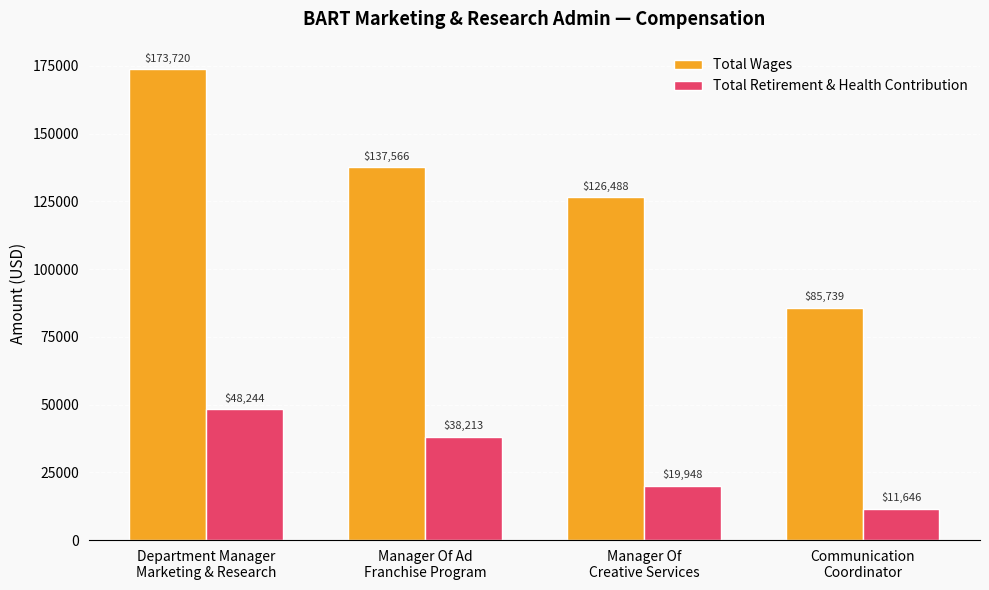

At which label is Total Retirement & Health Contribution closest to 29945?

Manager Of Ad
Franchise Program